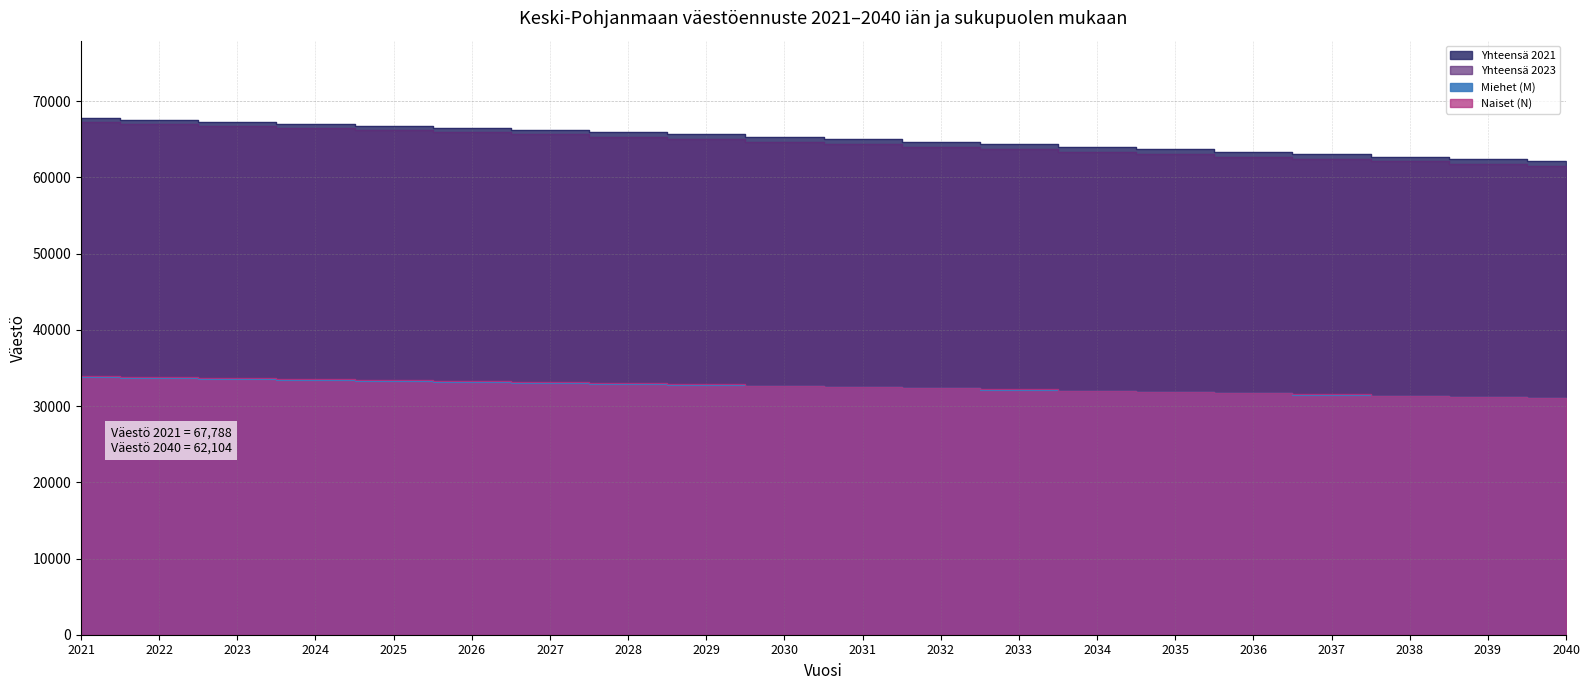

What are all the series names shown in the legend?

Yhteensä 2021, Yhteensä 2023, Miehet (M), Naiset (N)